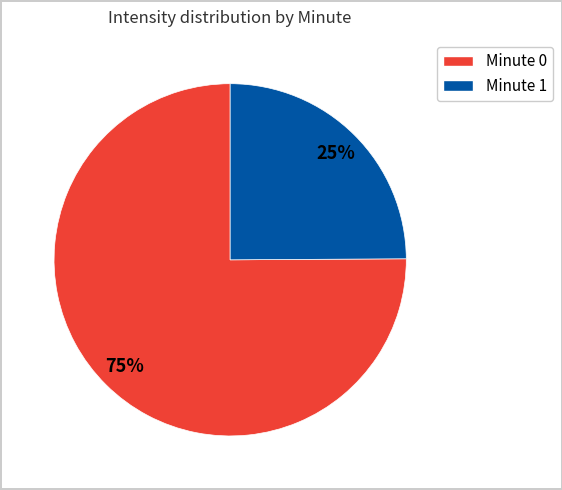

To the nearest percent, what is the average slice percentage?

50%